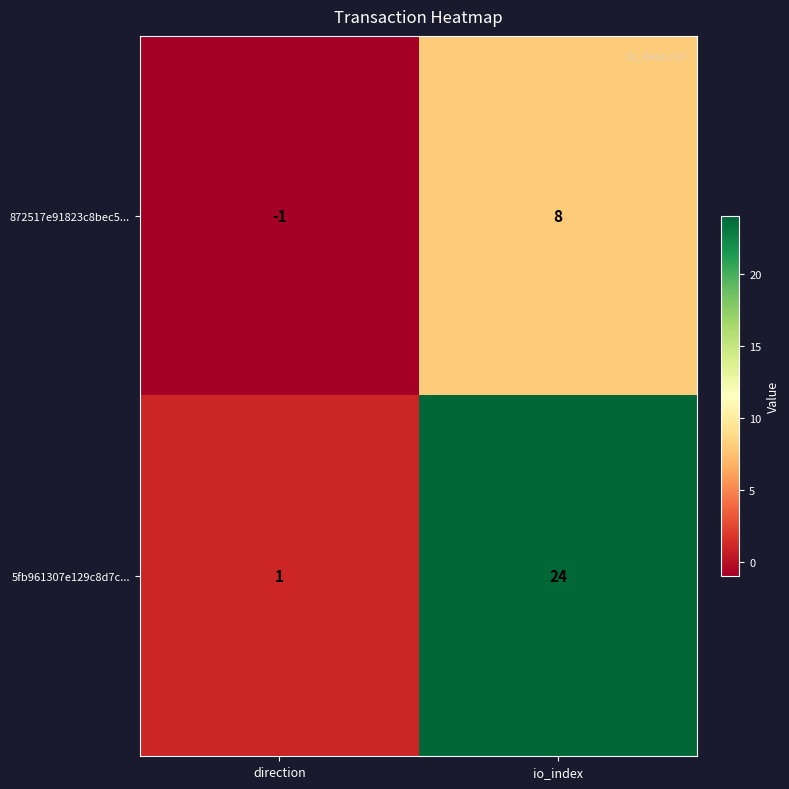

Rank the series by their maximum value, from highest to lowest.

5fb961307e129c8d7c..., 872517e91823c8bec5...